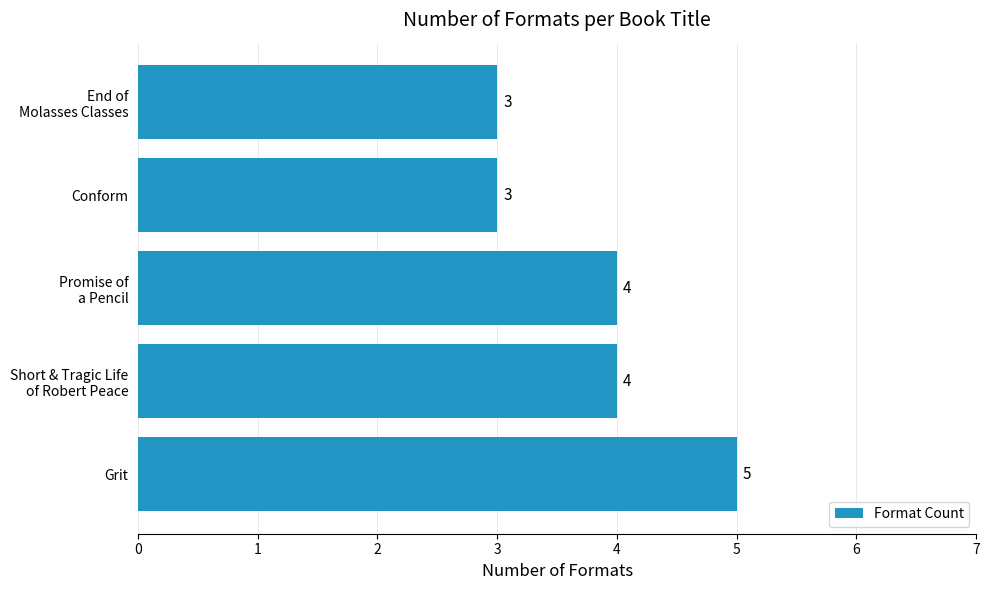

What is the minimum value shown in the chart?

3